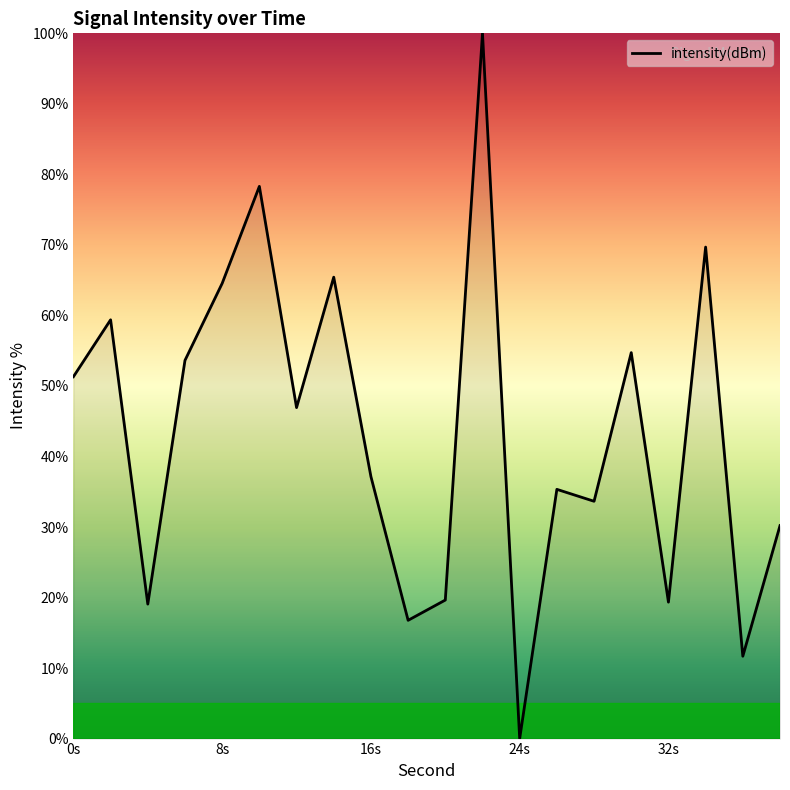

How many values exceed 46?

10